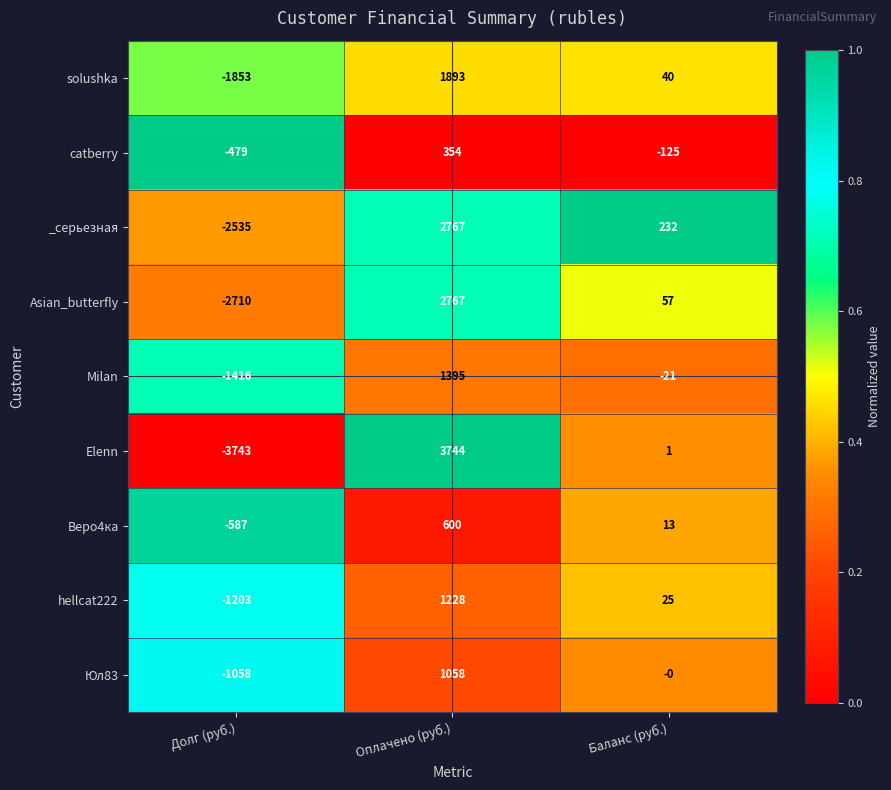

True or false: Elenn has a value of 0 at Баланс (руб.).

False